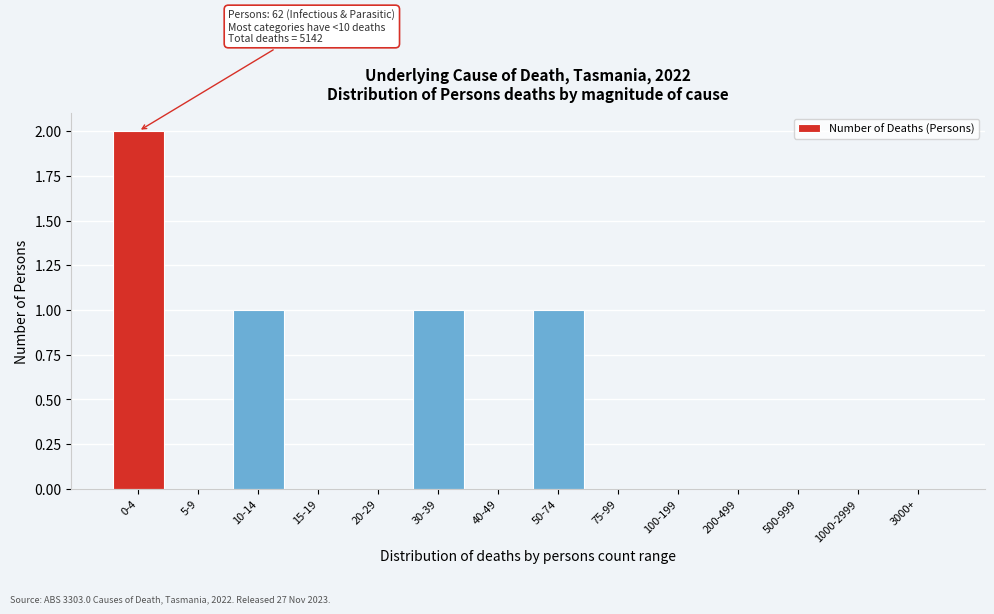

Reading left to right, transcribe all the data shown in this chart.

0-4=2	5-9=0	10-14=1	15-19=0	20-29=0	30-39=1	40-49=0	50-74=1	75-99=0	100-199=0	200-499=0	500-999=0	1000-2999=0	3000+=0